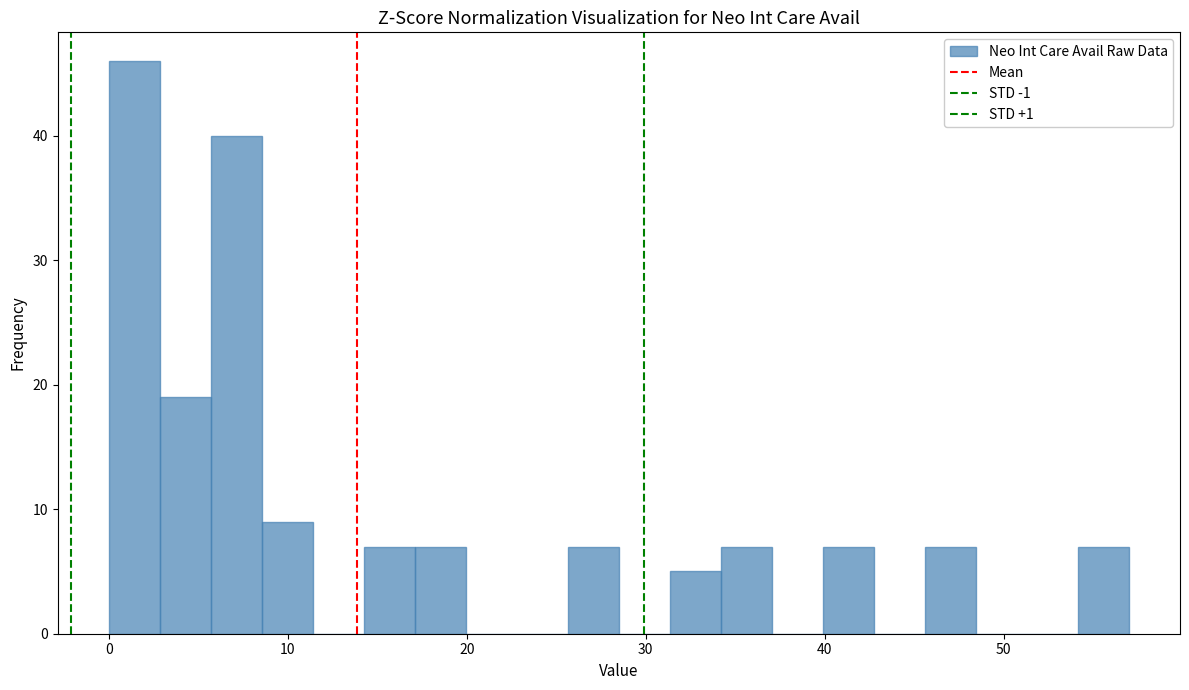

Read against the x-axis, roughly where is the centre of the tallest bar?

1